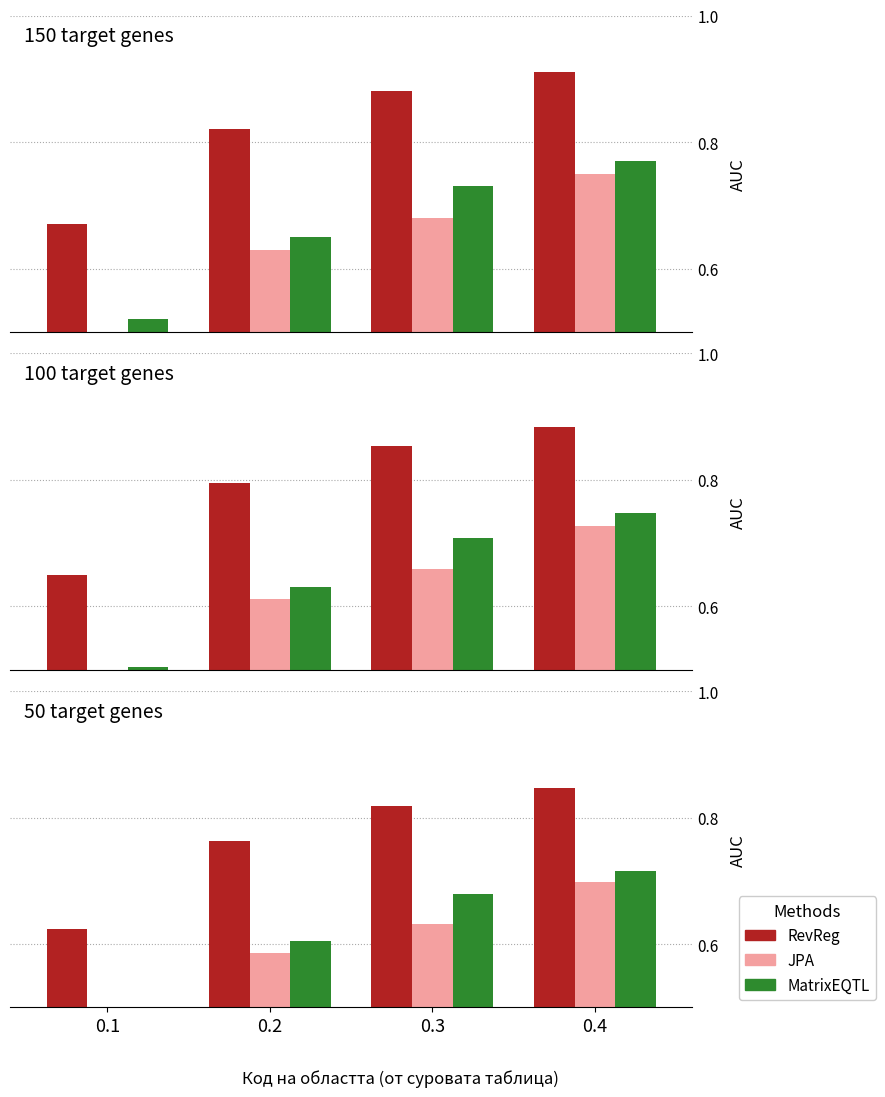

What is the value of the MatrixEQTL bar at the 1st from the left?

0.5